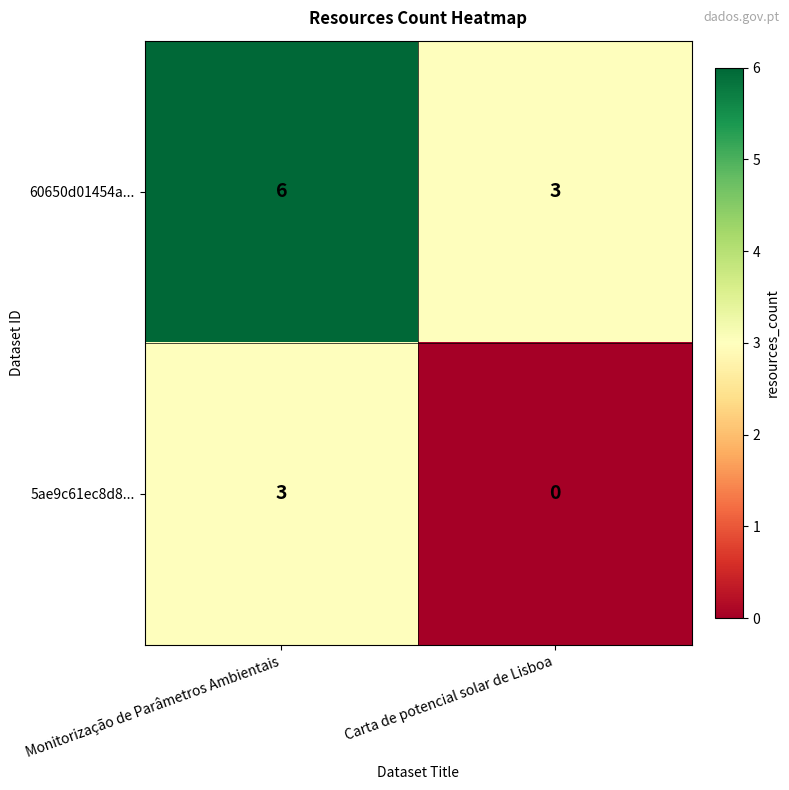

Reading right to left, extract all data points from this chart.

60650d01454a...: 3	6
5ae9c61ec8d8...: 0	3